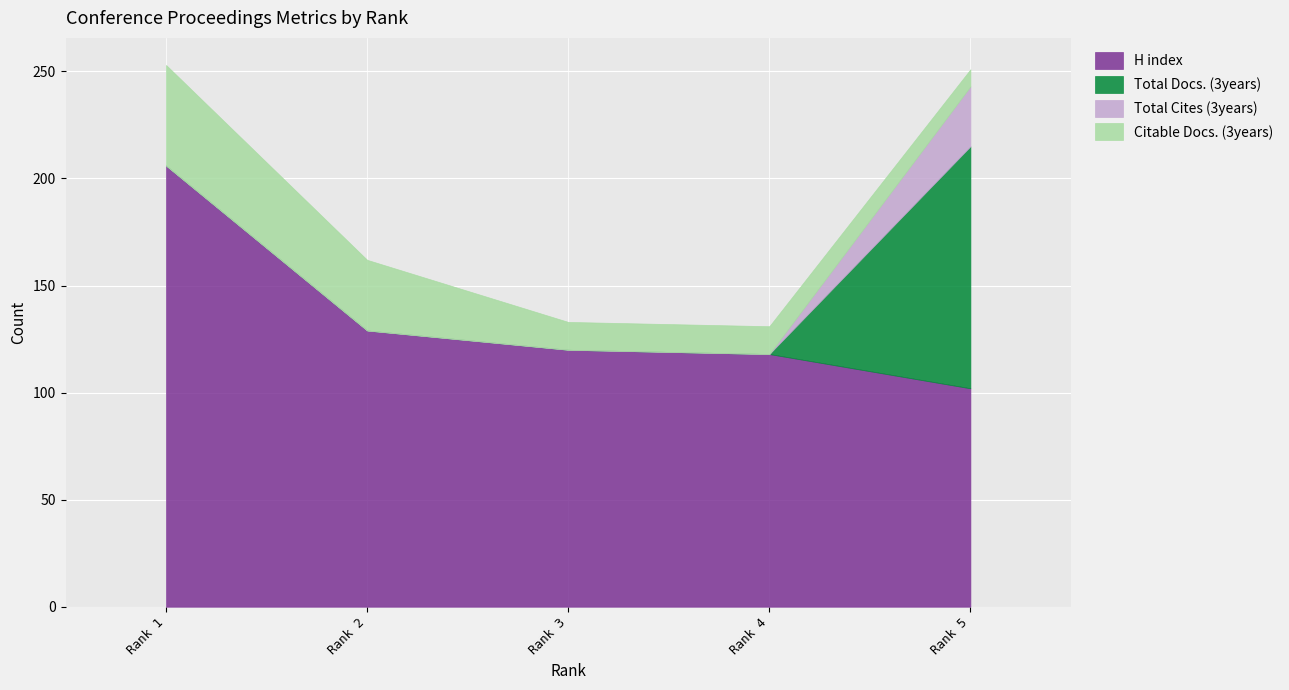

The value of H index at Rank 5 is 102. True or false?

True